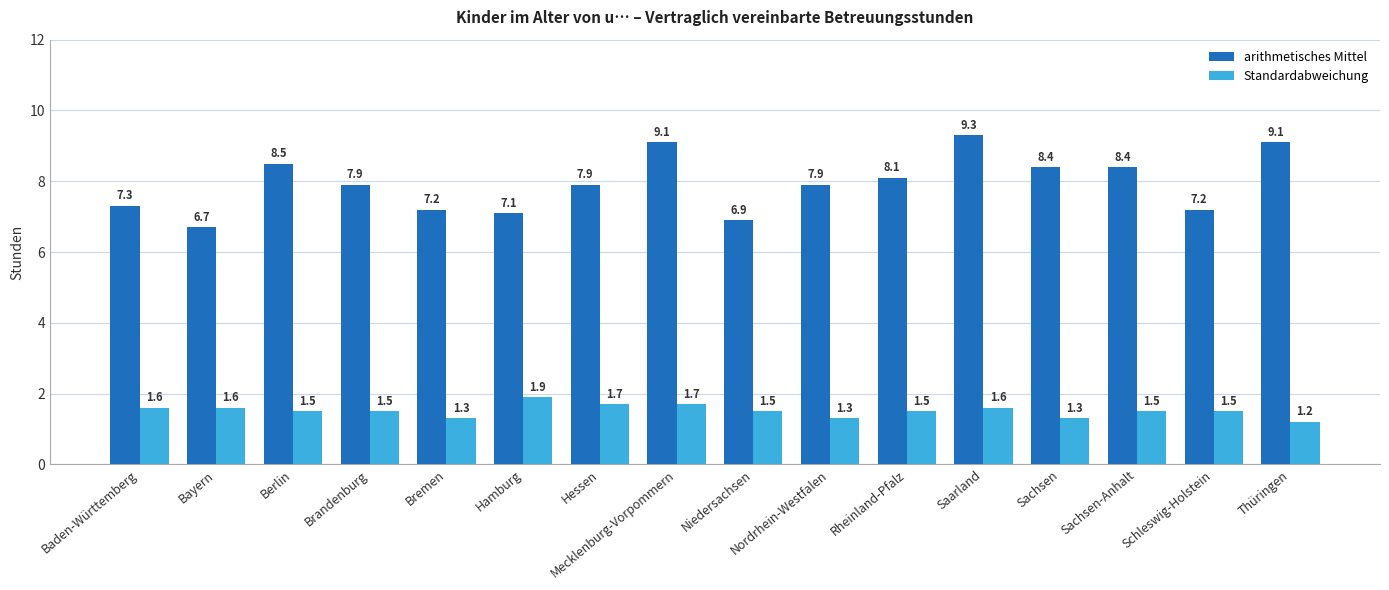

What value does the arithmetisches Mittel series have at Sachsen?

8.4